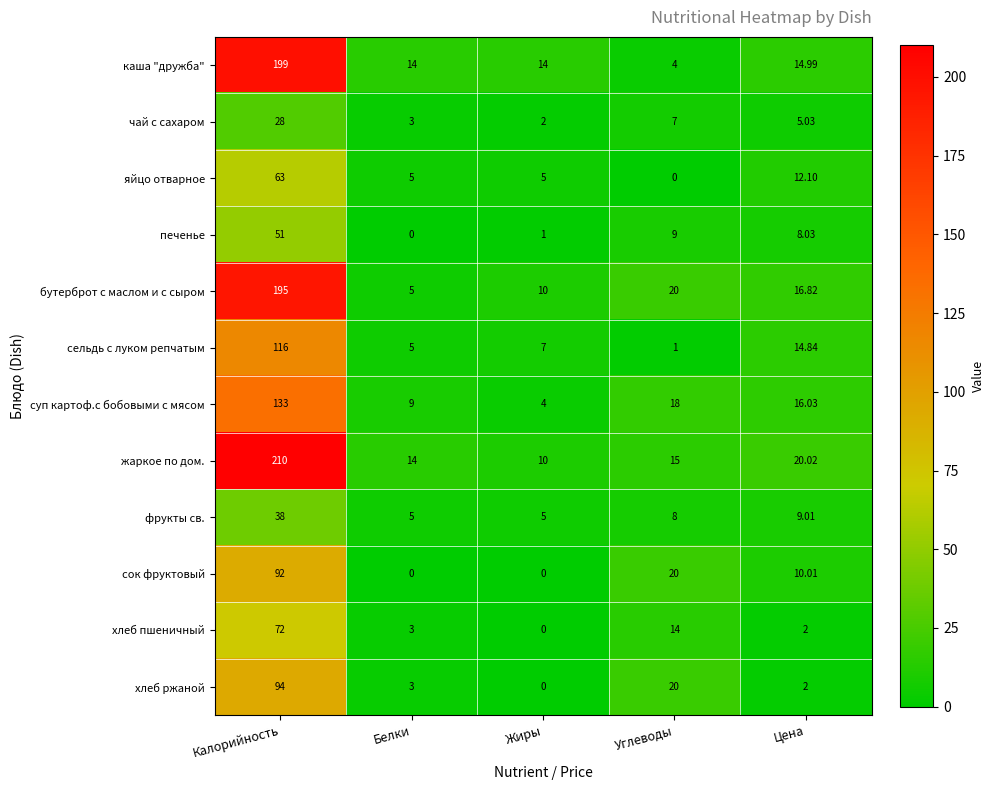

Is the value of хлеб пшеничный at Жиры greater than the value of каша "дружба" at Белки?

No